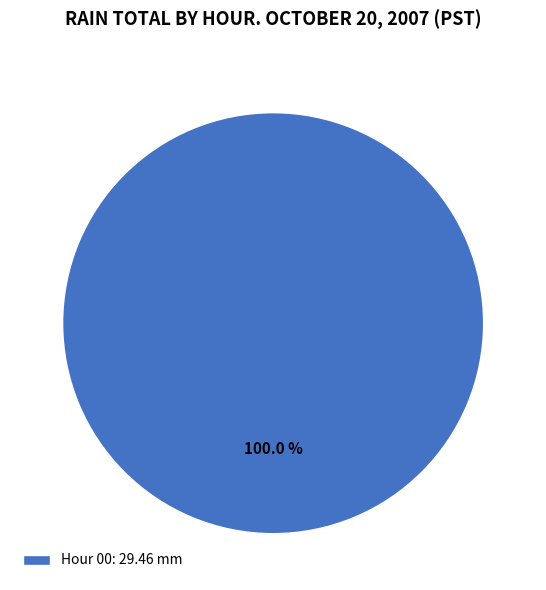

Which category accounts for the majority?

Hour 00: 29.46 mm